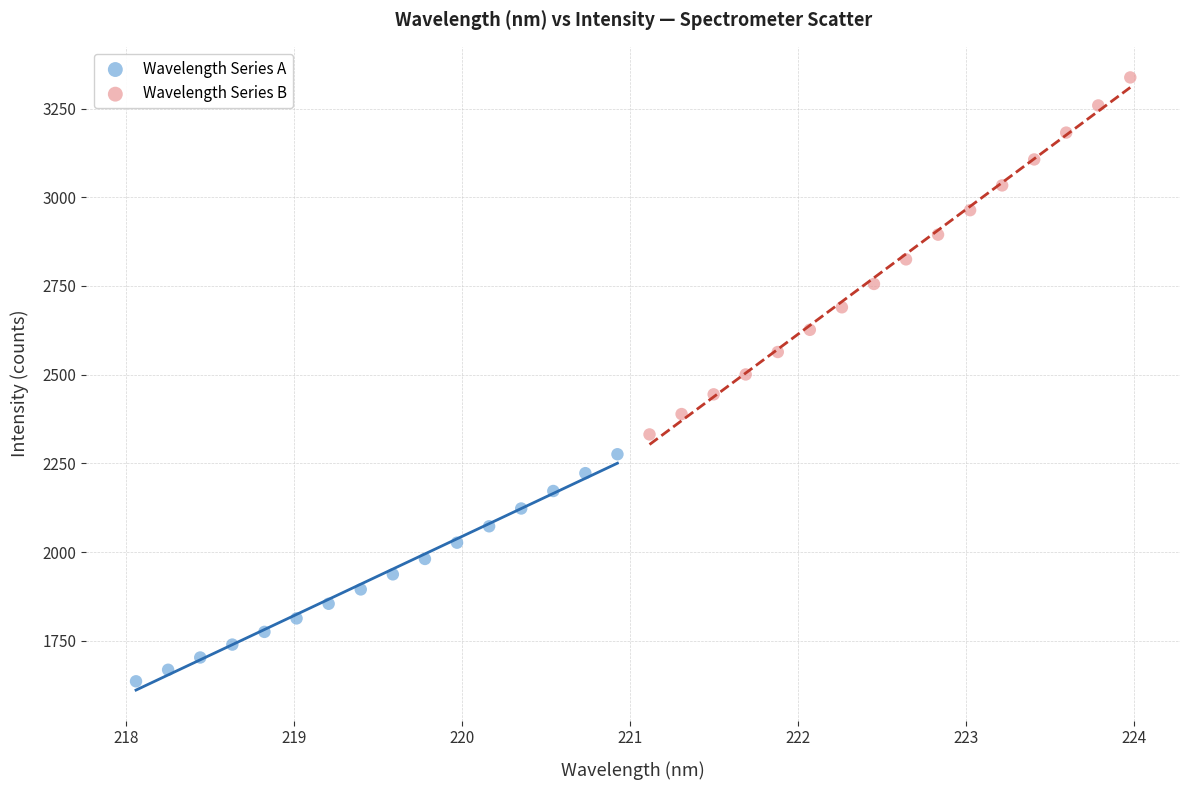

Which series has the widest spread of Y values?

Wavelength Series B